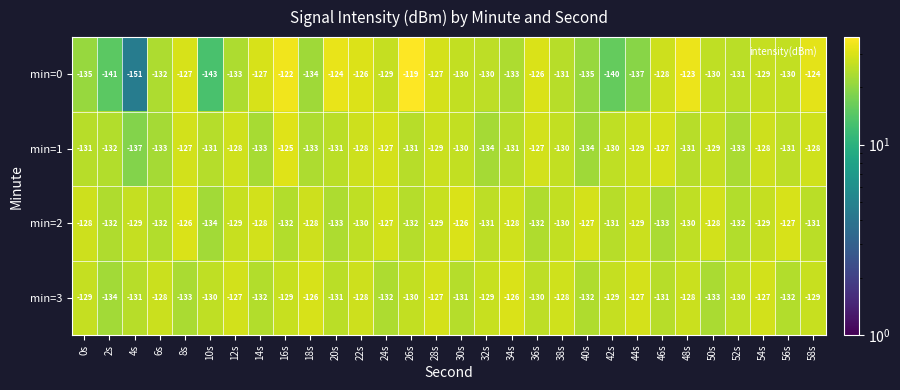

Between 12s and 46s, which series saw the biggest shift?

min=0